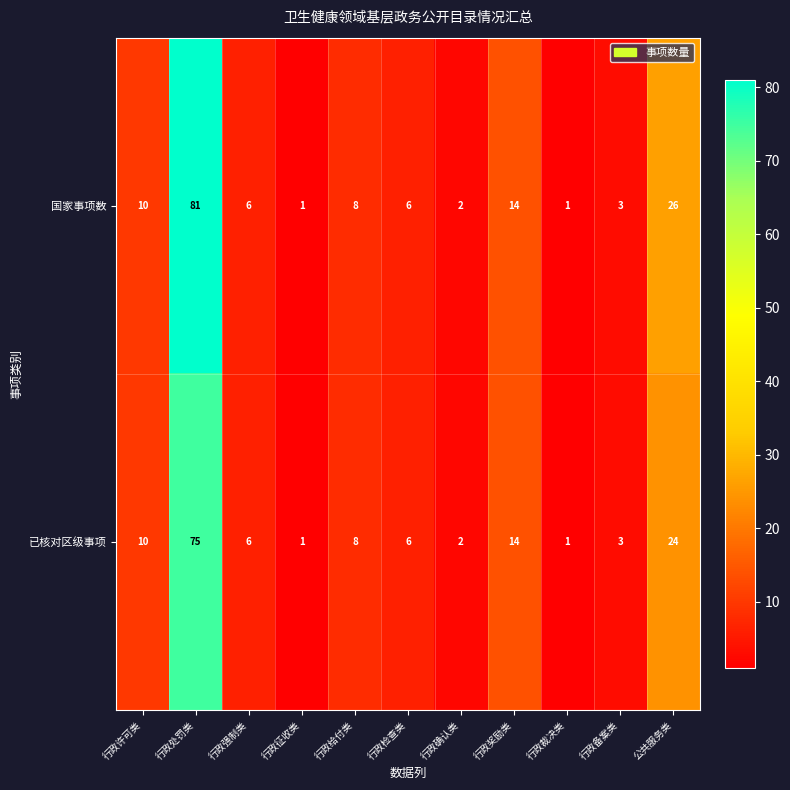

Rank the series by their maximum value, from lowest to highest.

已核对区级事项, 国家事项数